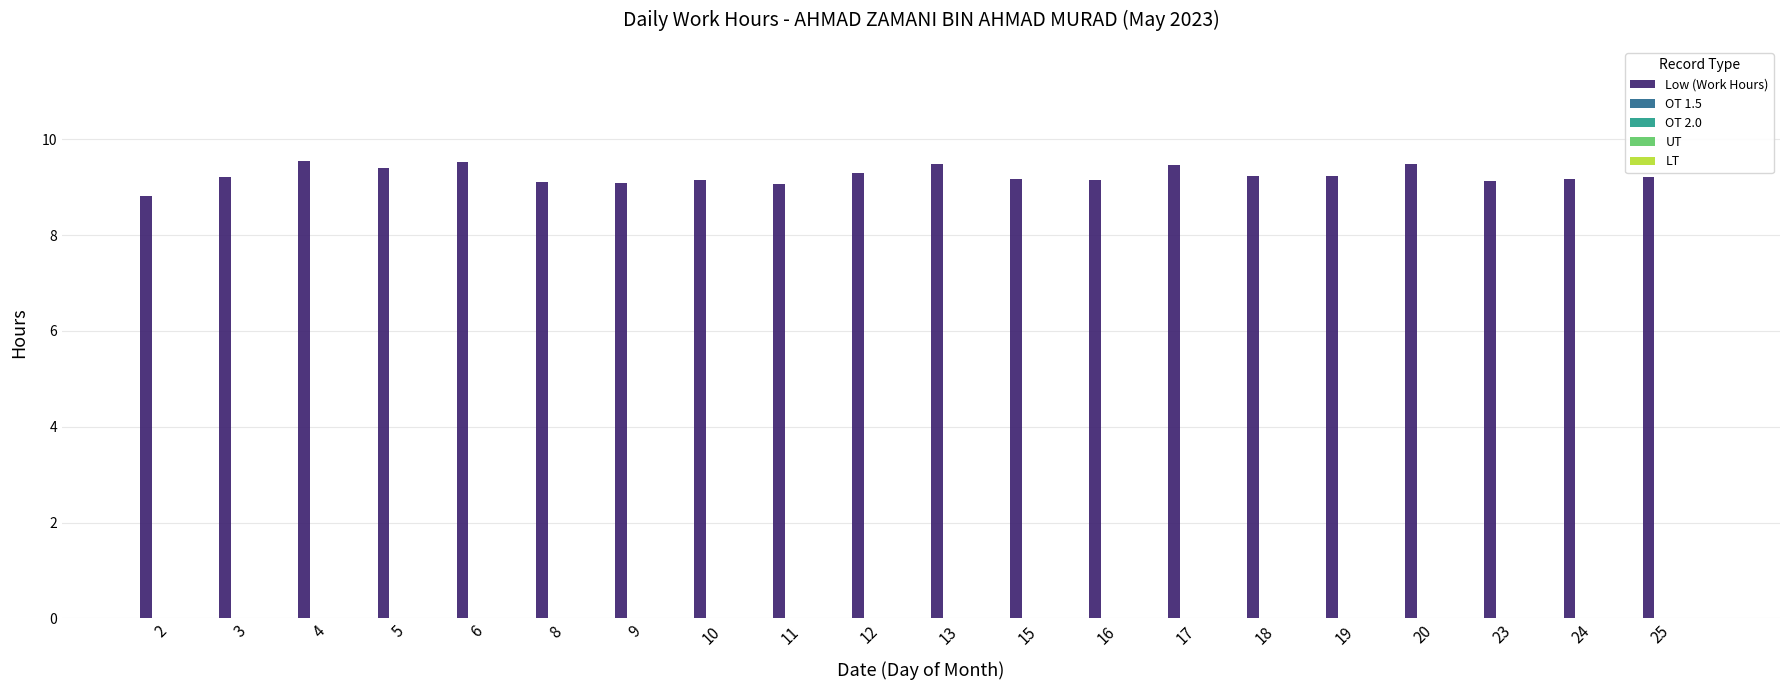

What is the average value?

9.2